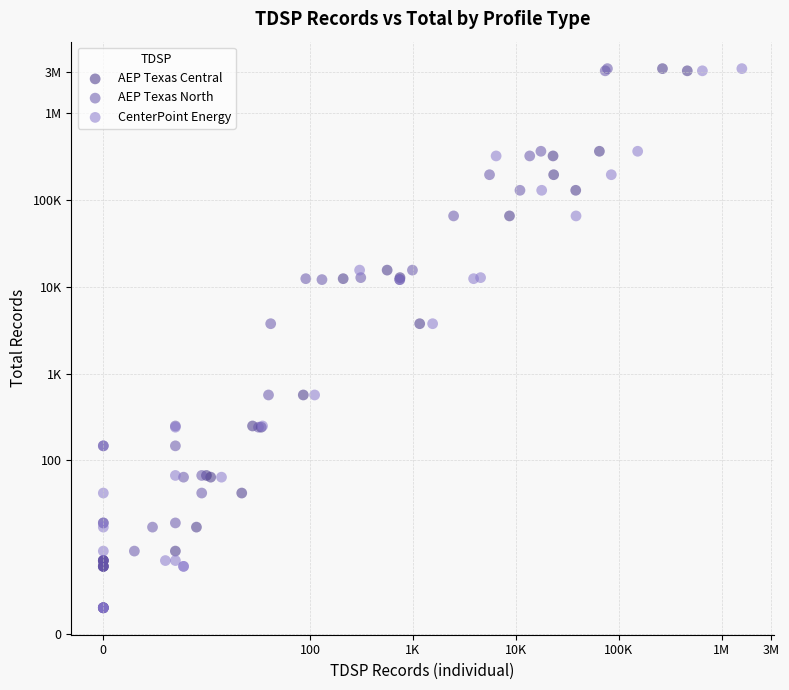

What are all the series names shown in the legend?

AEP Texas Central, AEP Texas North, CenterPoint Energy